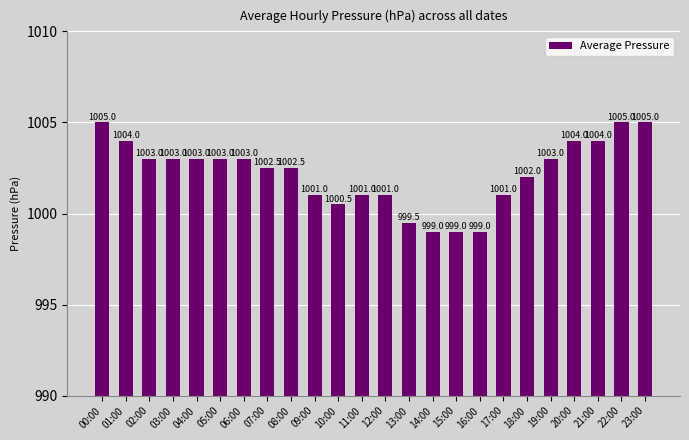

True or false: the data shows 1471.2 at 05:00.

False